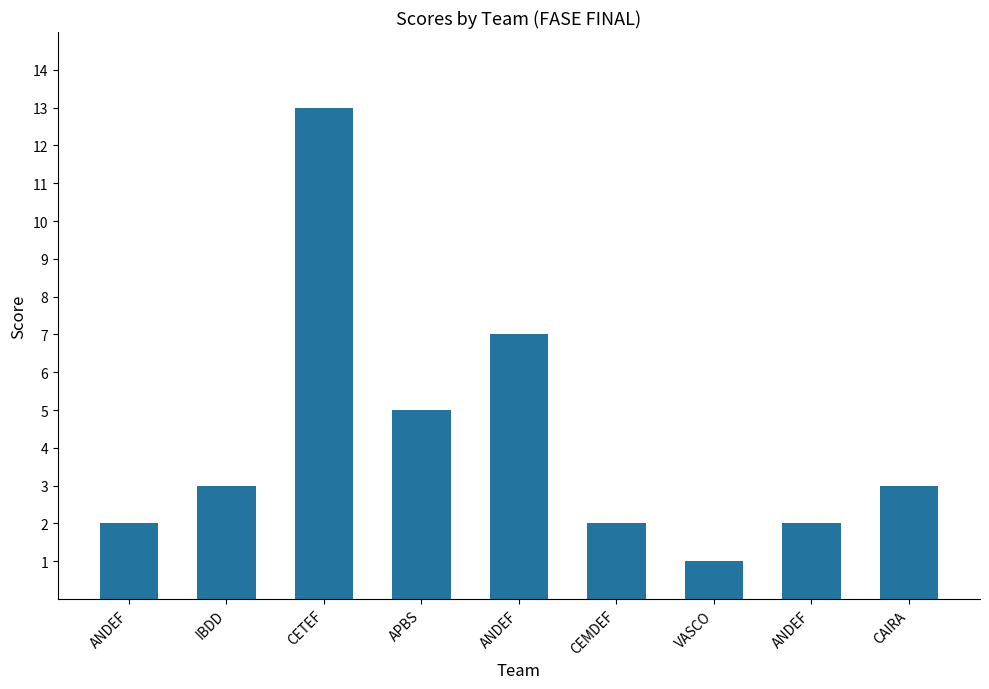

How many bars are there in total?

9